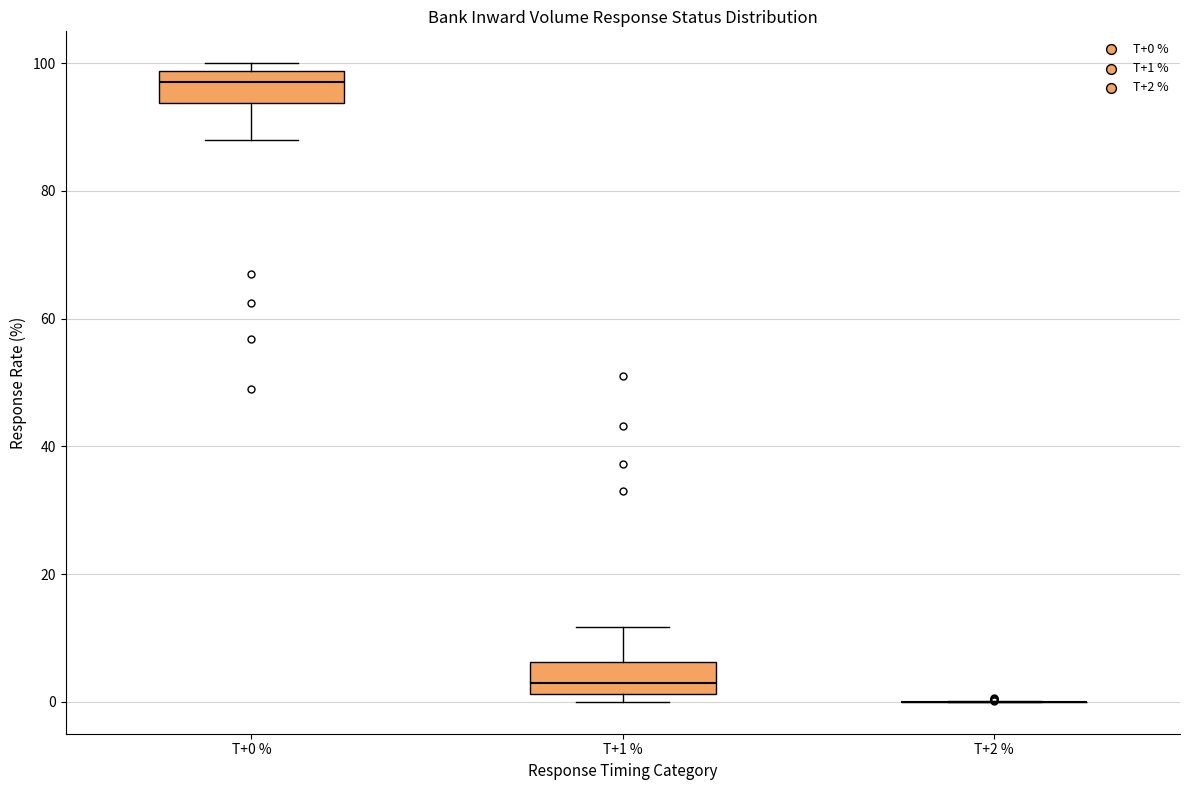

Reading left to right, transcribe this box plot: for each box, give where its median line is, the range the box spans, and where its two whiskers end, as read against the y-axis. The values are not printed on the chart, so give them approximately, as read against the axis.

T+0 %: median 98 (just below the box's upper edge), box 94 to 98, whiskers 88 to 100
T+1 %: median 2 (just above the box's lower edge), box 2 to 6, whiskers 0 to 12
T+2 %: box collapsed to a line at 0, whiskers 0 to 0